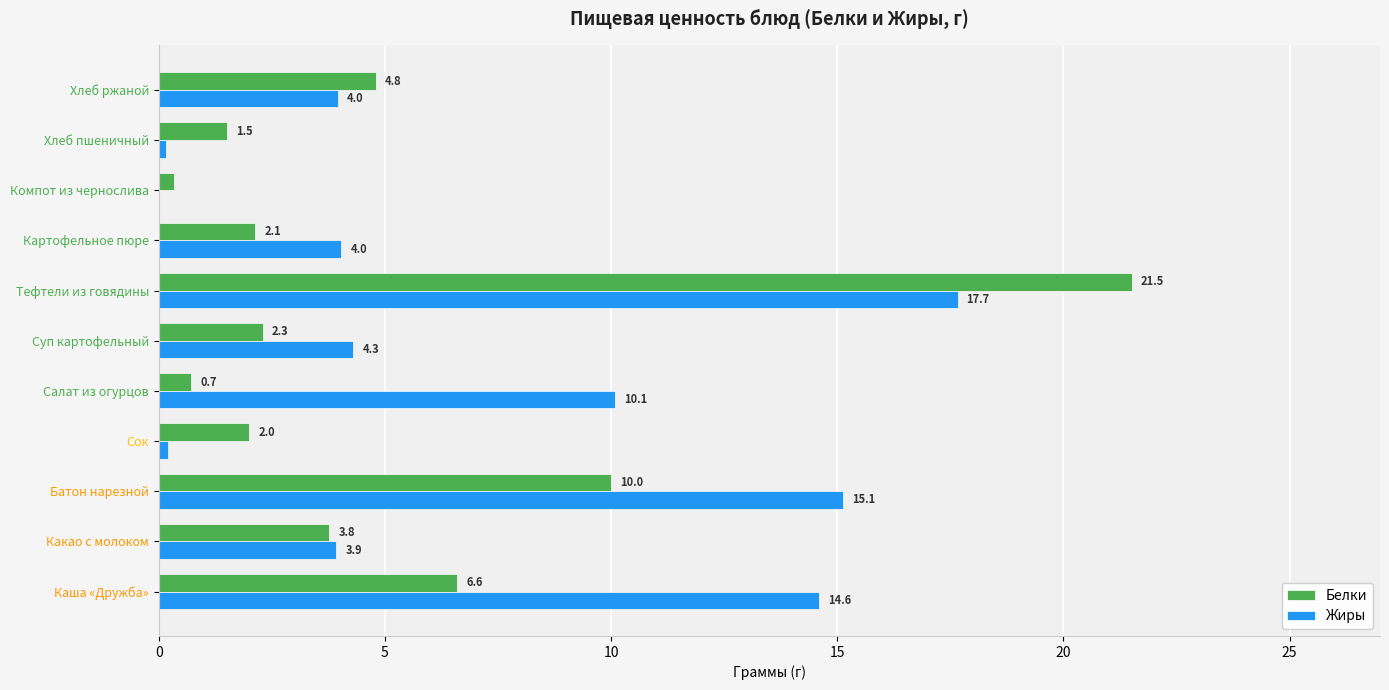

Which series changed the most between Картофельное пюре and Хлеб пшеничный?

Жиры